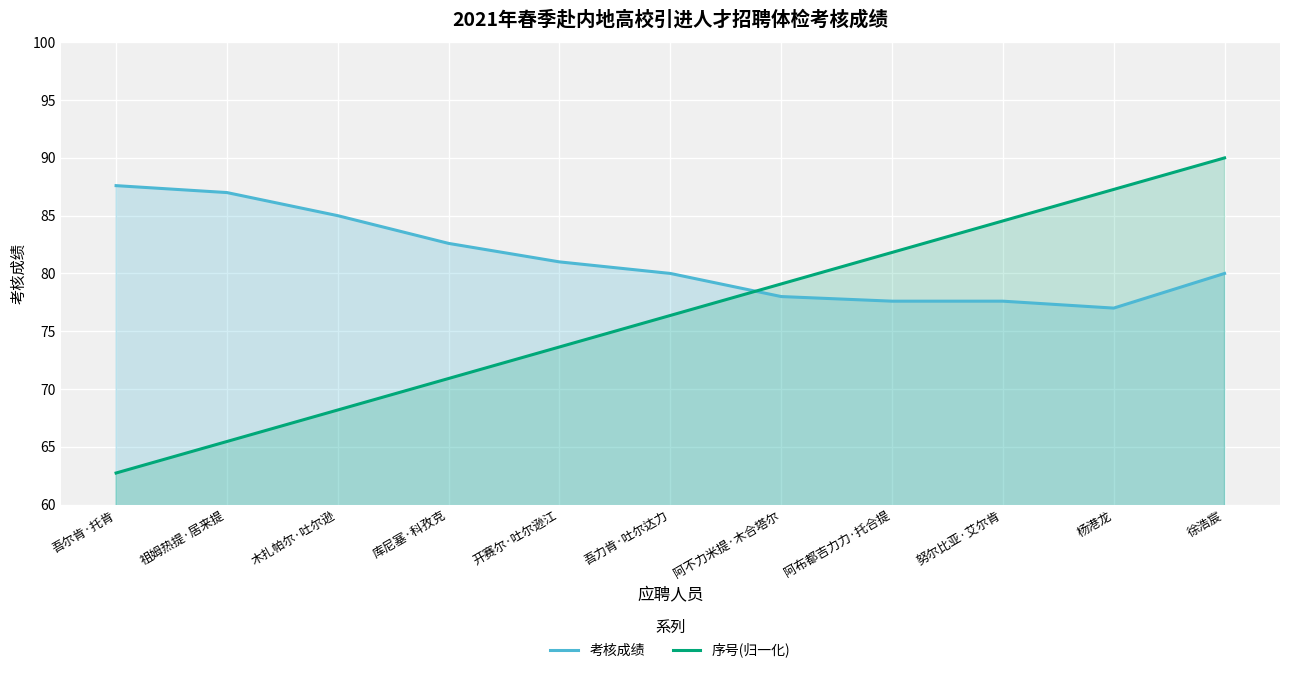

Reading left to right, list all the values displayed in this chart.

考核成绩: 87.6	87.0	85.0	82.6	81.0	80.0	78.0	77.6	77.6	77.0	80.0
序号(归一化): 62.7	65.5	68.2	70.9	73.6	76.4	79.1	81.8	84.5	87.3	90.0